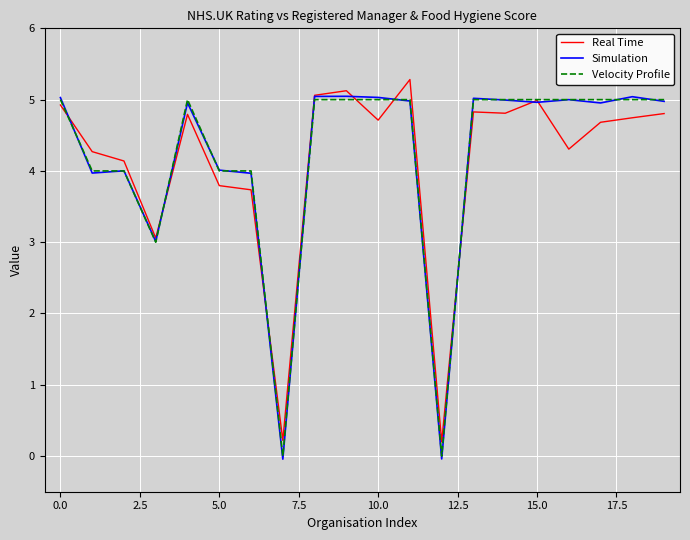

What is the highest value of the Velocity Profile series?

5.0